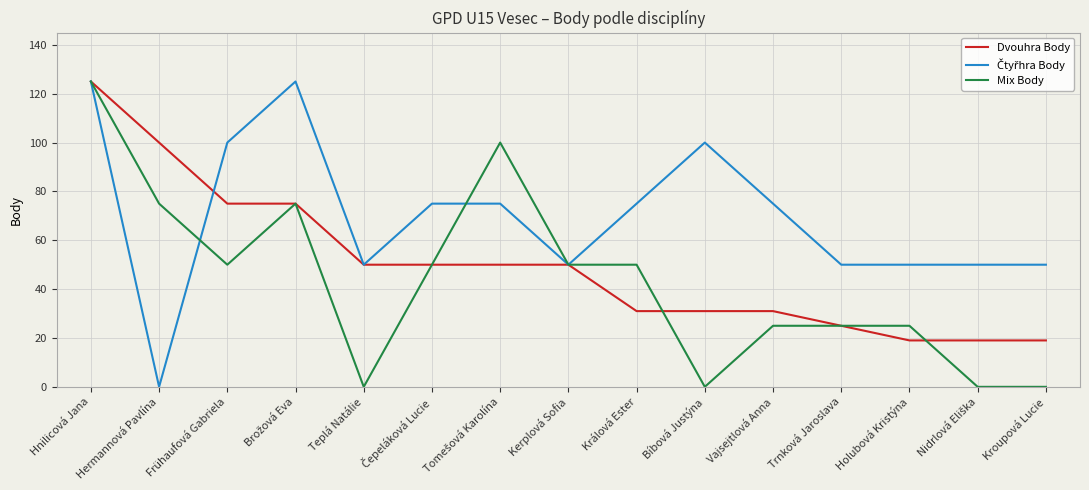

What is the total value across all series at Bíbová Justýna?

131